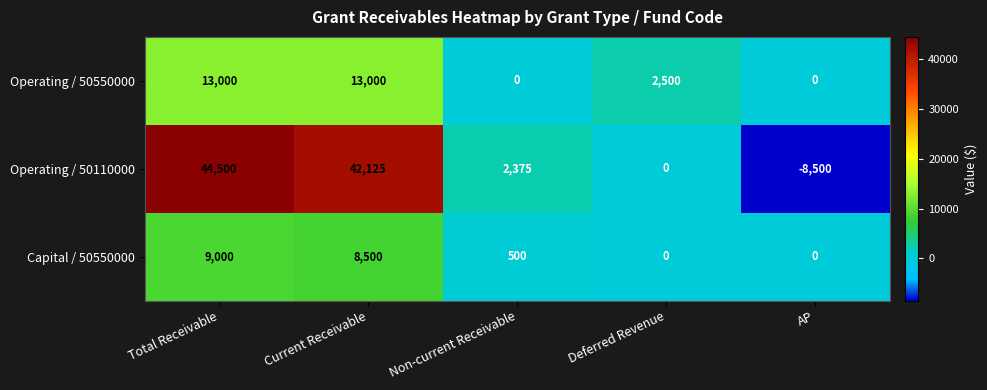

At which category is the sum across all series the highest?

Total Receivable